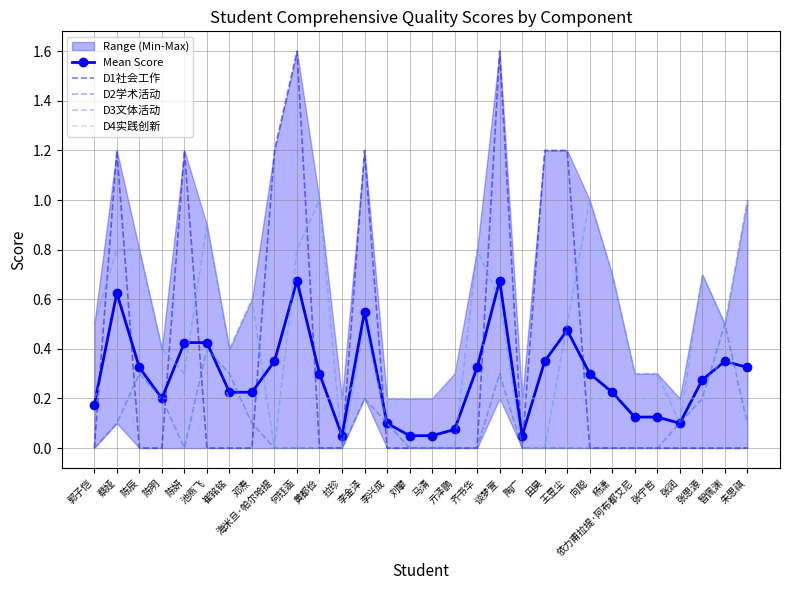

What is the difference between the maximum and minimum values in the D4实践创新 series?

0.3